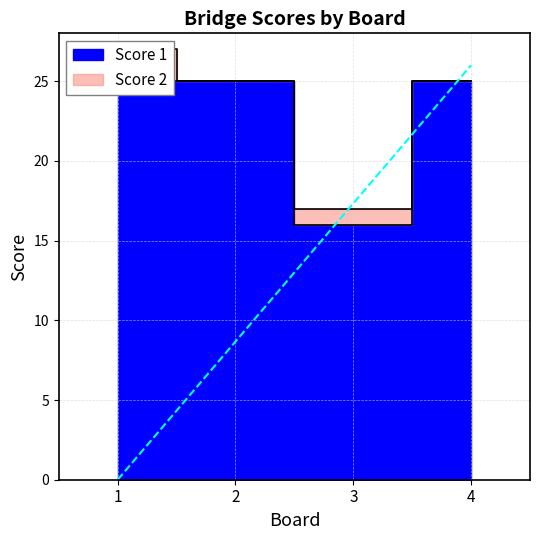

What is the value of the 2nd point from the left?

25